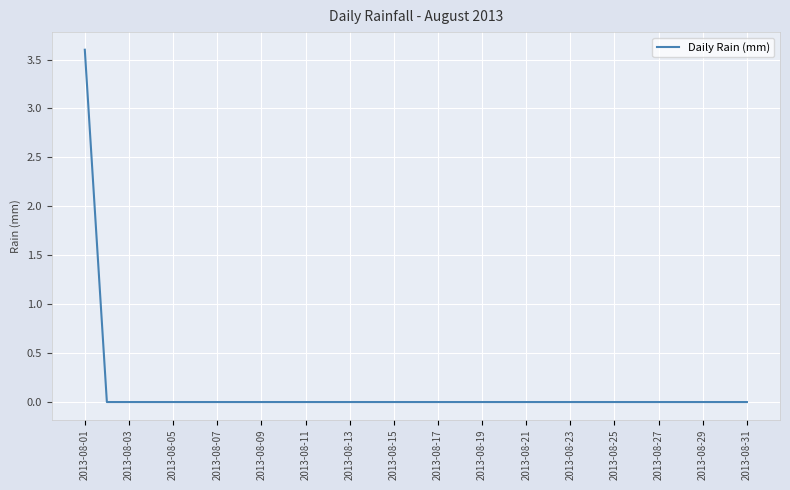

What is the maximum value shown in the chart?

3.6